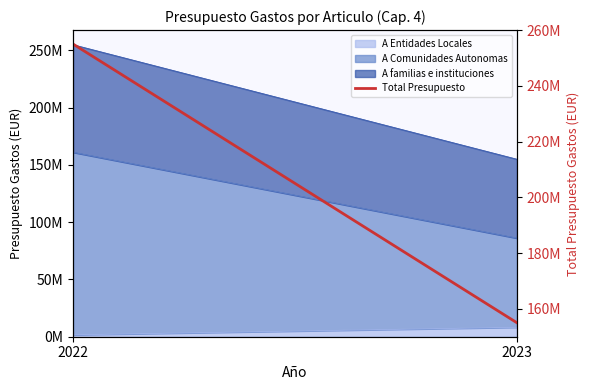

What is the value of the 1st point from the left?

255000000